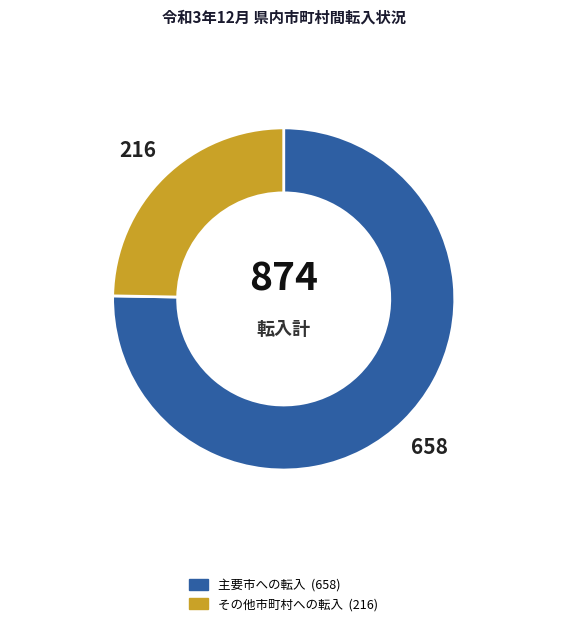

Is there any slice that represents more than half of the pie?

Yes